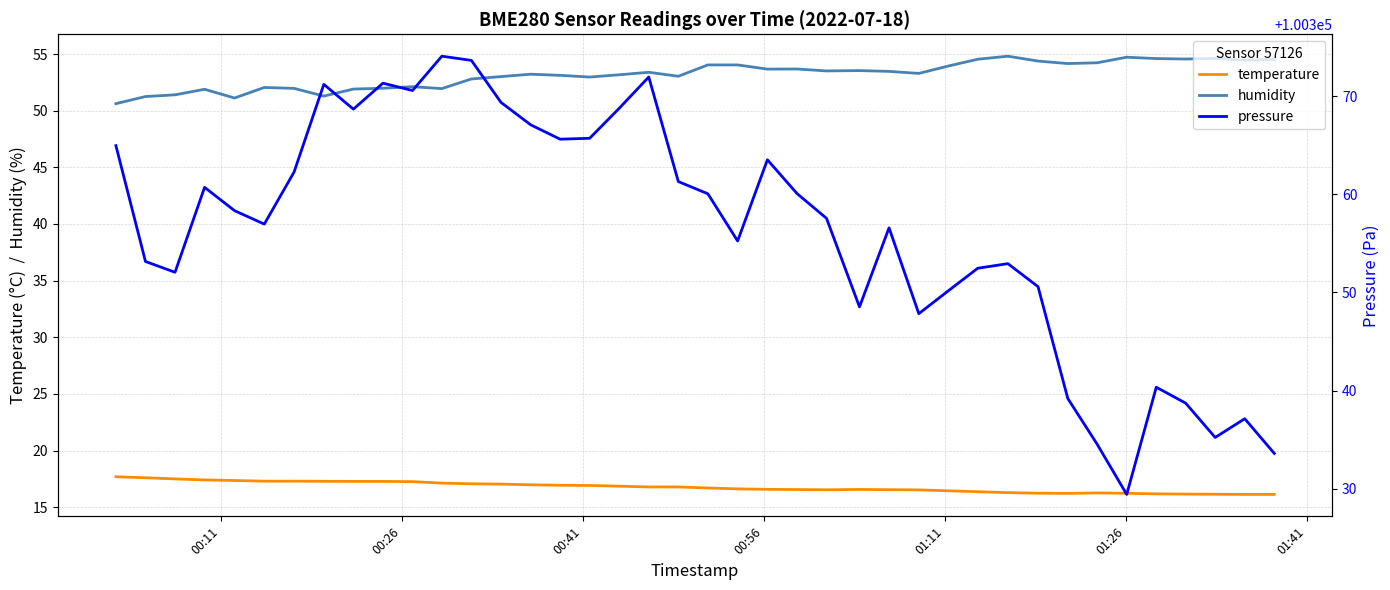

True or false: pressure and humidity cross at least once.

False